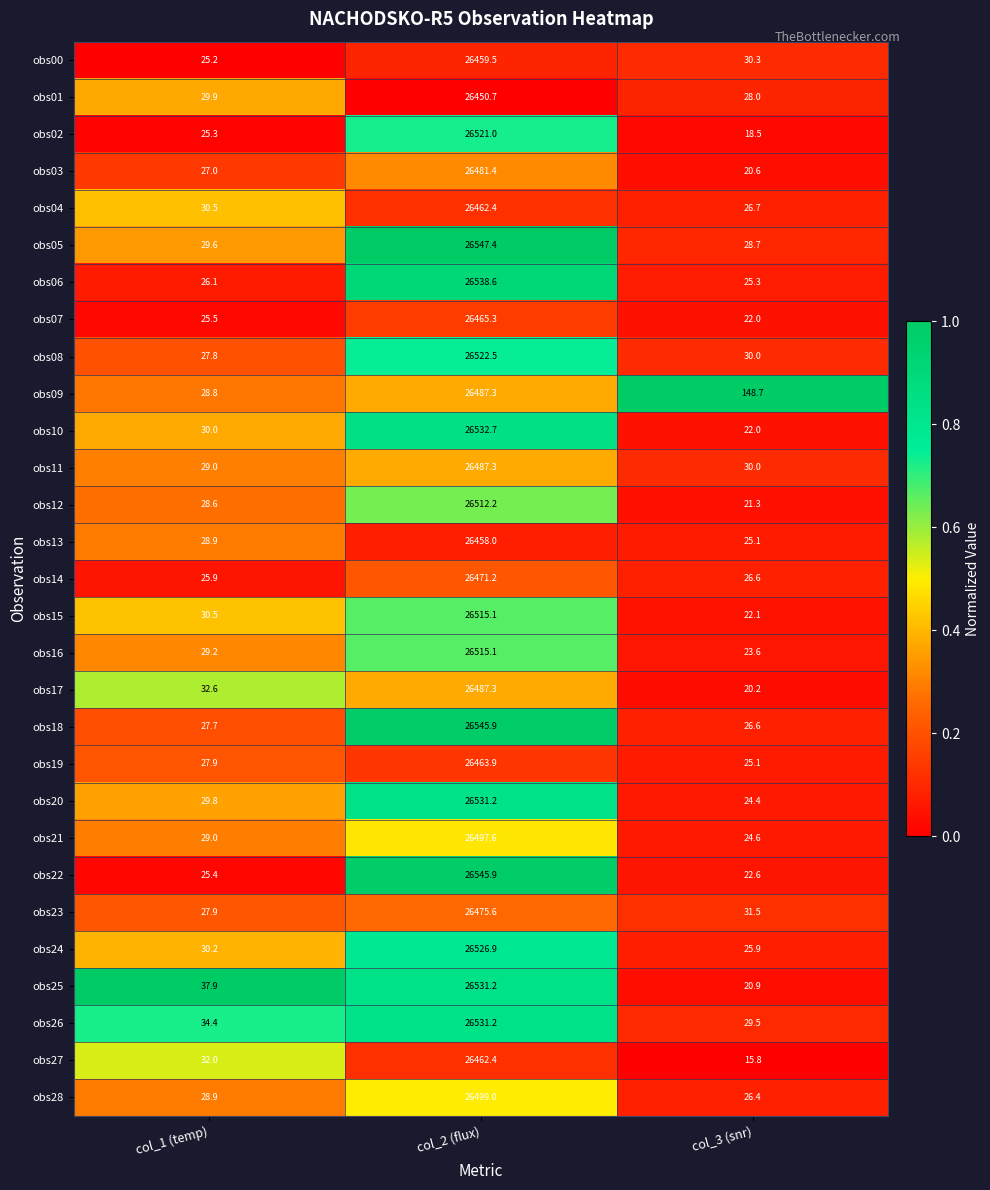

List the labels in order of obs13 value, largest first.

col_2 (flux), col_1 (temp), col_3 (snr)